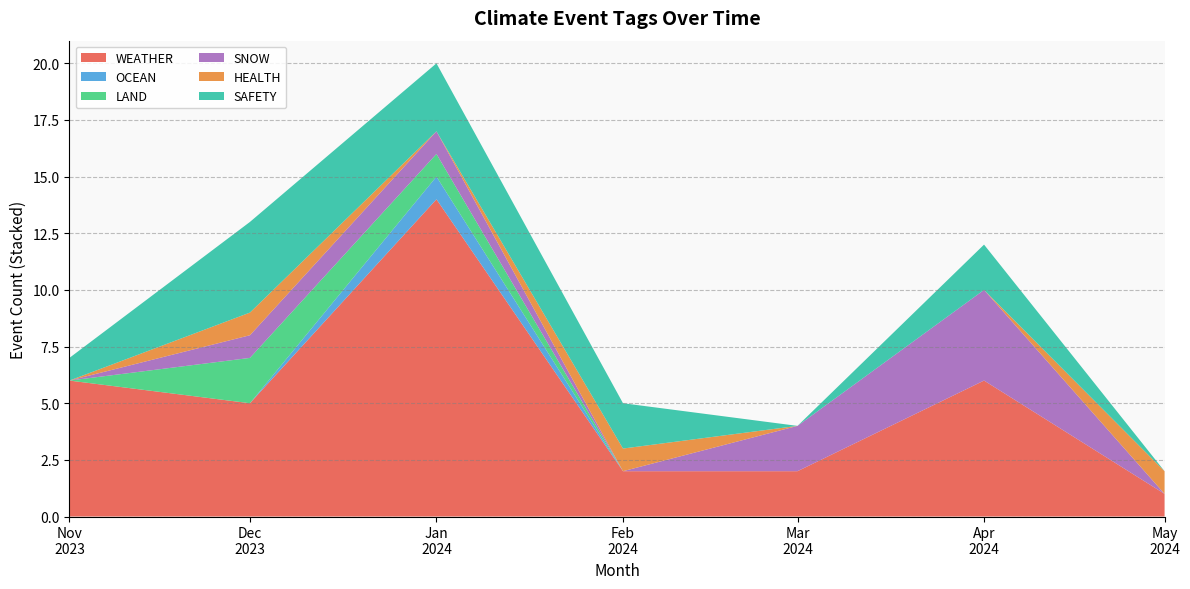

What is the highest value of the WEATHER series?

14